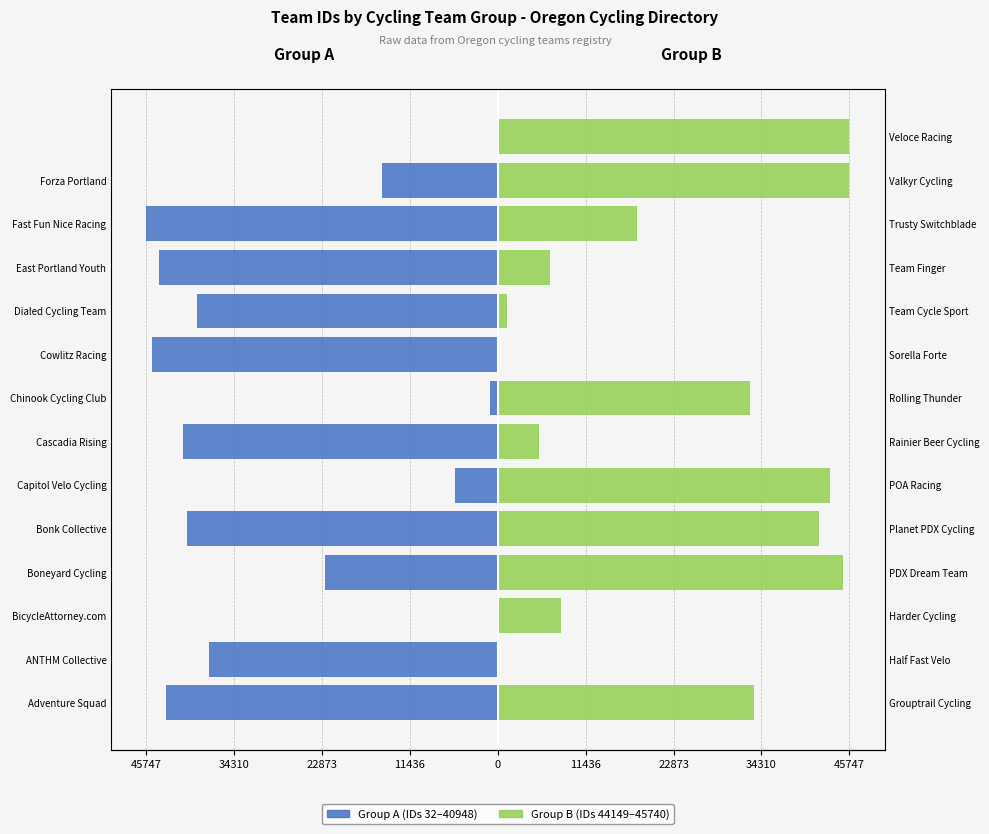

What is the total value across all series at 22873?

8240